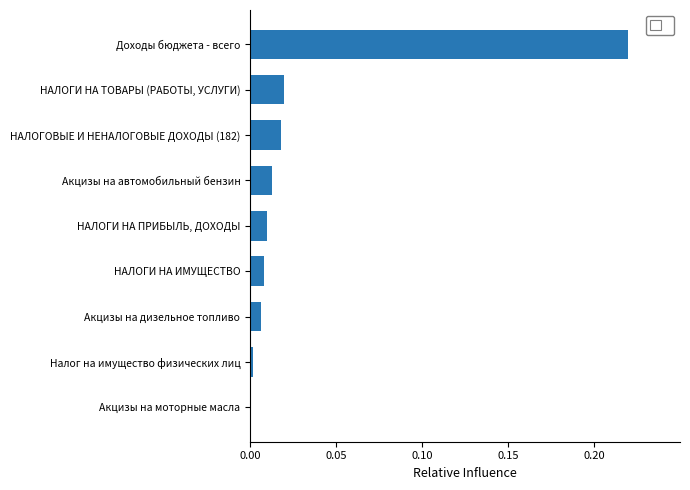

The chart shows a value of 0.0 at Акцизы на моторные масла. True or false?

True